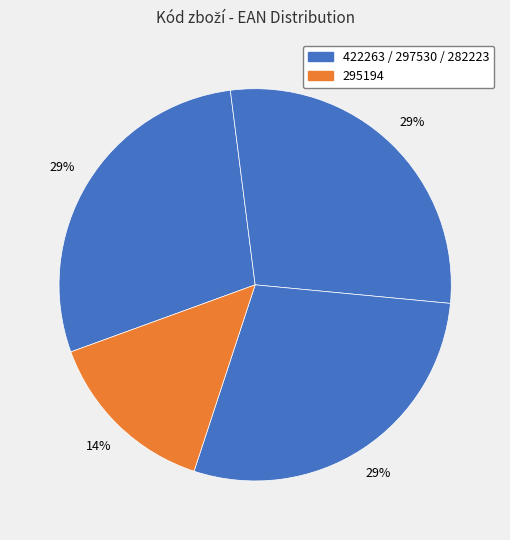

How many segments does this pie chart have?

4